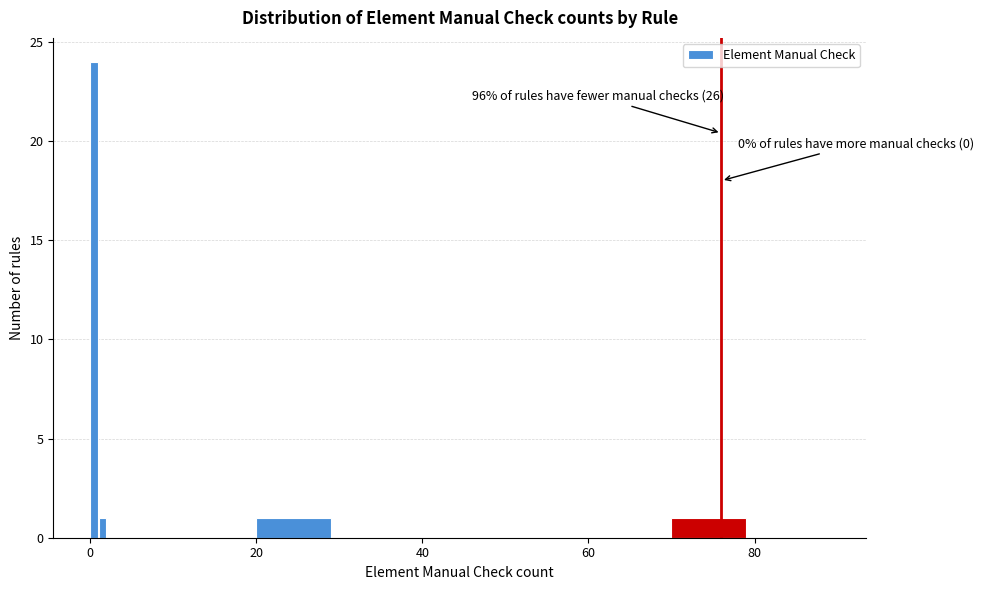

Read against the x-axis, roughly where is the centre of the tallest bar?

0